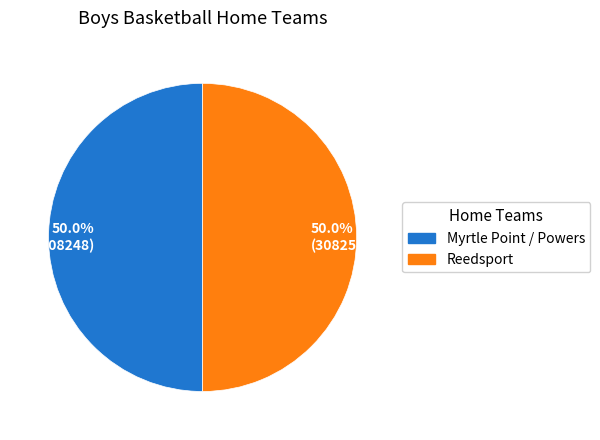

Approximately how many times larger is the value at 50.0% (308252) compared to 50.0% (308248)?

1.0